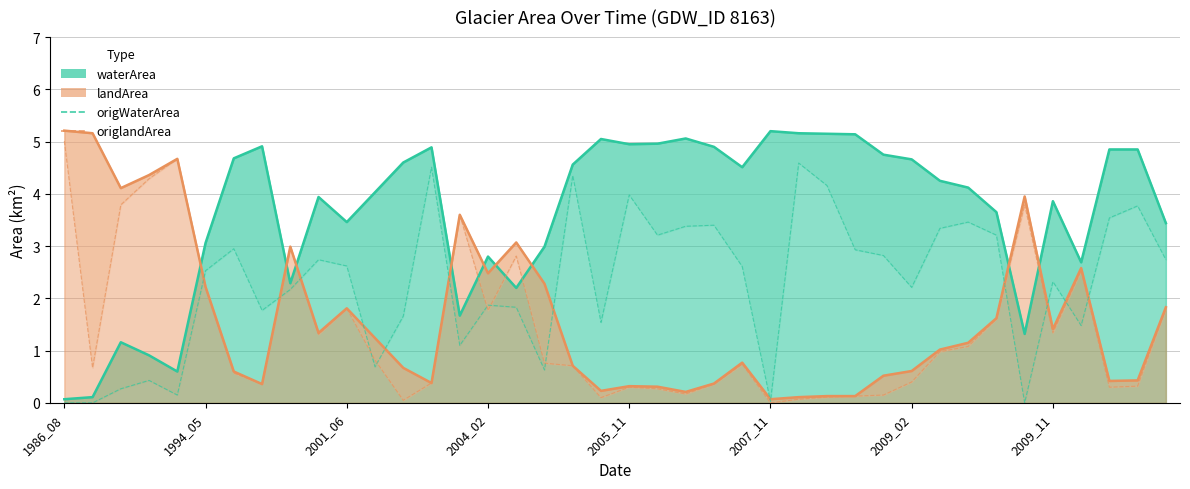

What is the difference between the second highest and second lowest values in the origlandArea series?

4.6